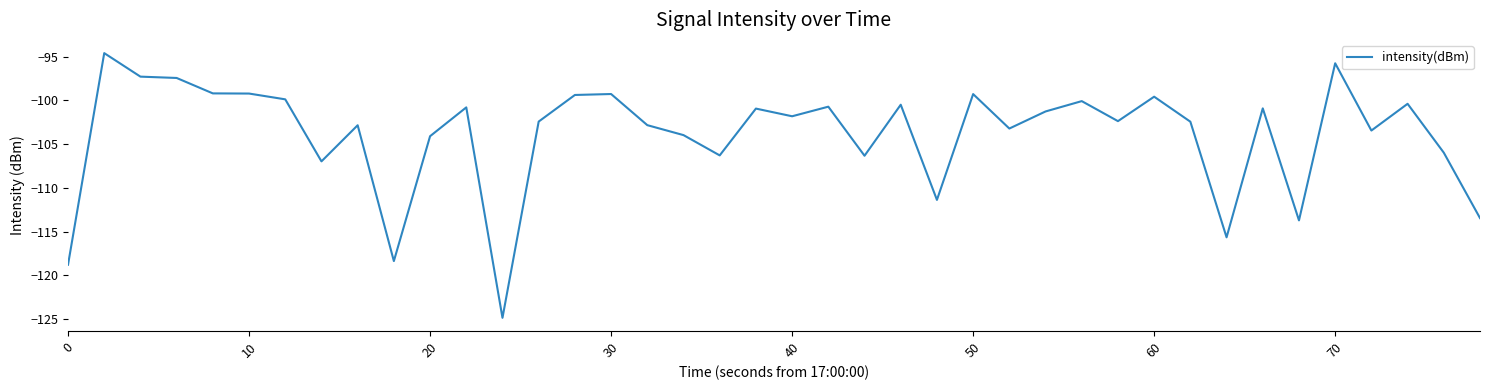

What is the minimum value shown in the chart?

-124.8